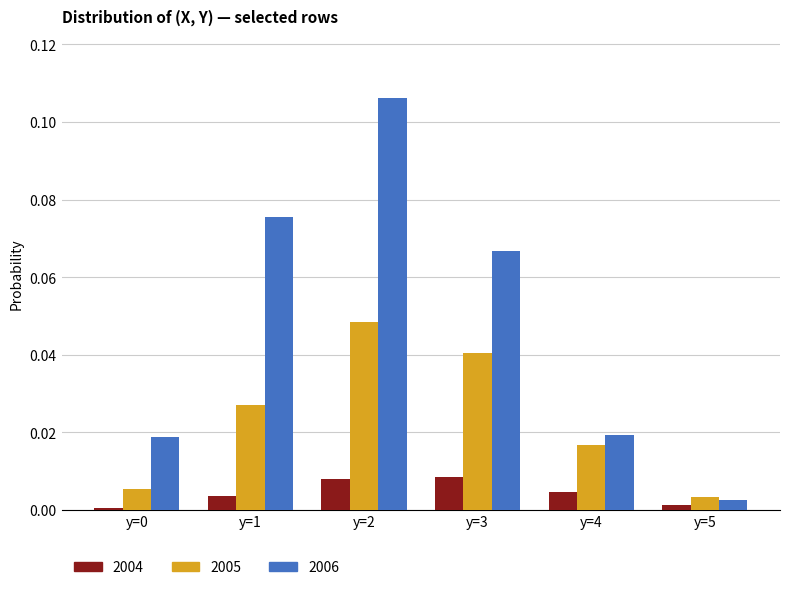

Are the bars horizontal?

No